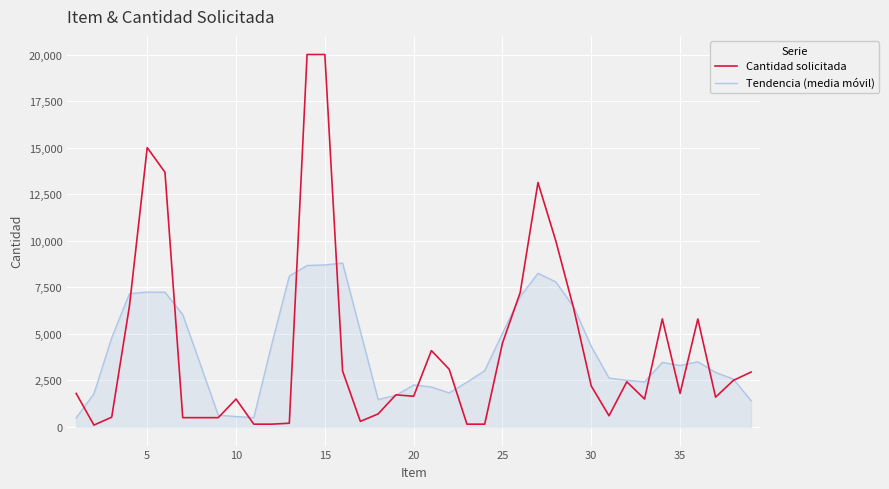

In Tendencia (media móvil), how many points are lower than both neighbors (excluding endpoints)?

5